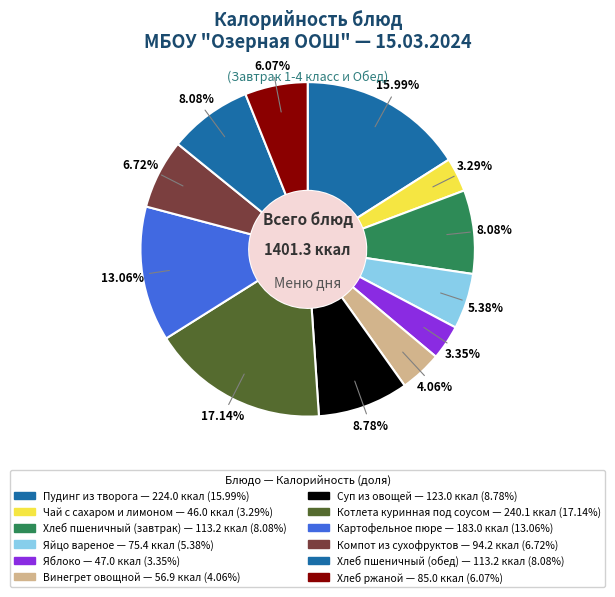

Which has a higher value, Хлеб ржаной or Пудинг из творога?

Пудинг из творога